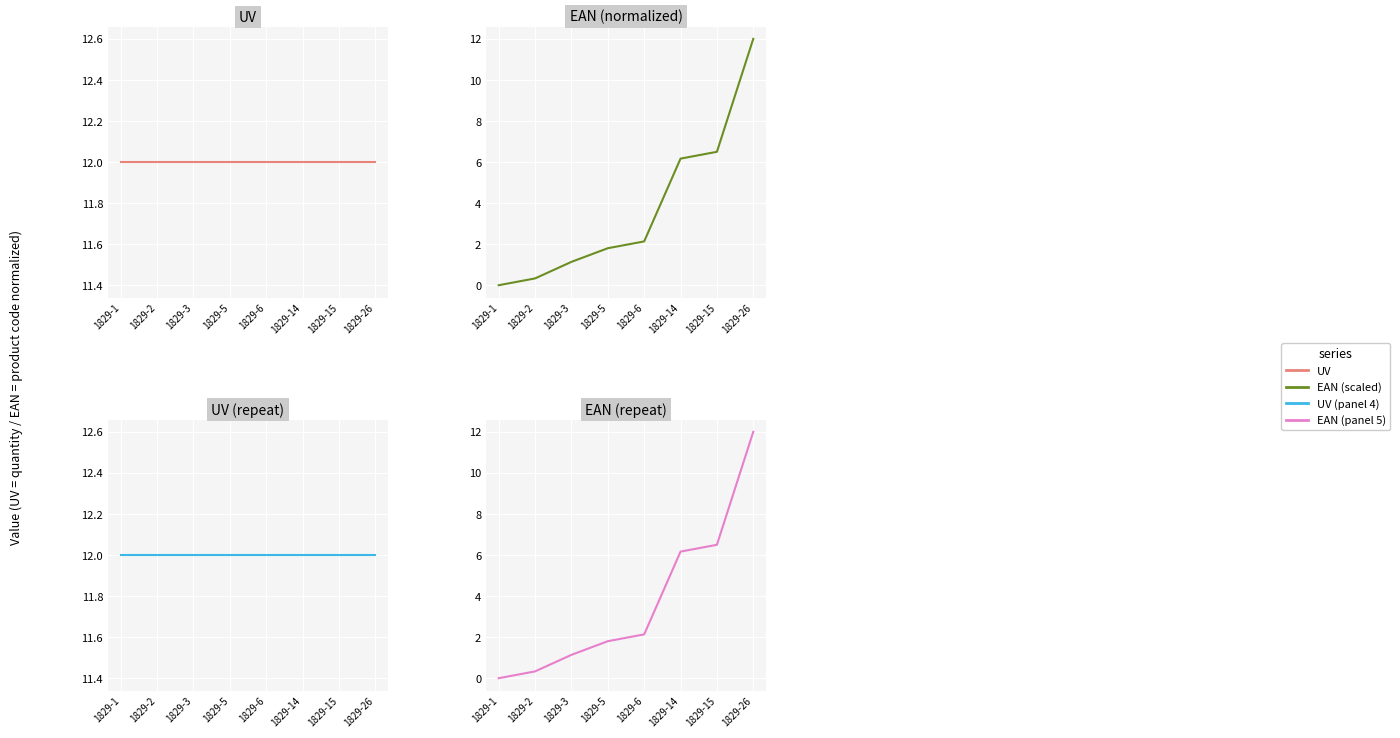

At which category is the sum across all series the highest?

1829-26